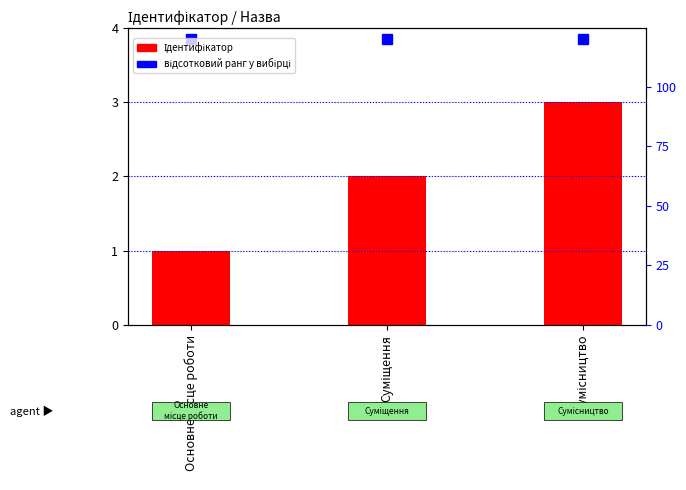

List the labels in order of value, largest first.

Сумісництво, Суміщення, Основне місце роботи